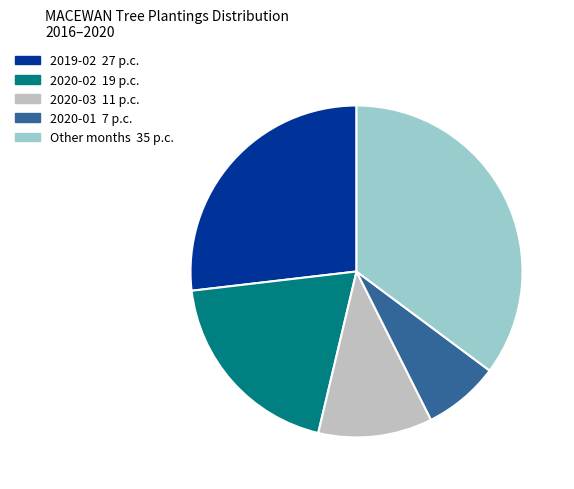

How many slices are in this pie chart?

5